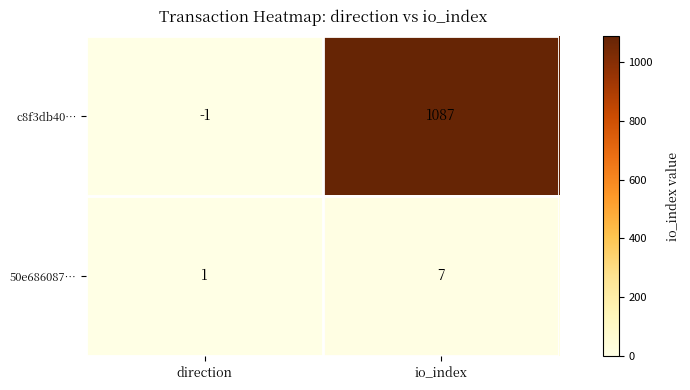

Reading left to right, what are all the values shown in this chart?

c8f3db40…: -1	1087
50e686087…: 1	7